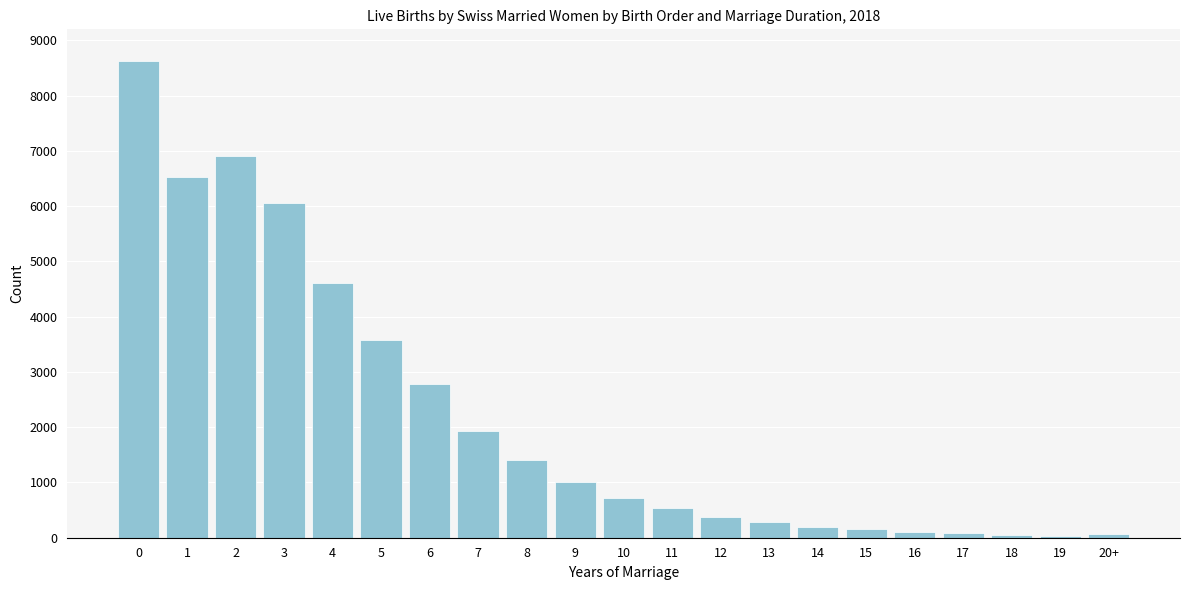

The value at 4 is 4603. True or false?

True